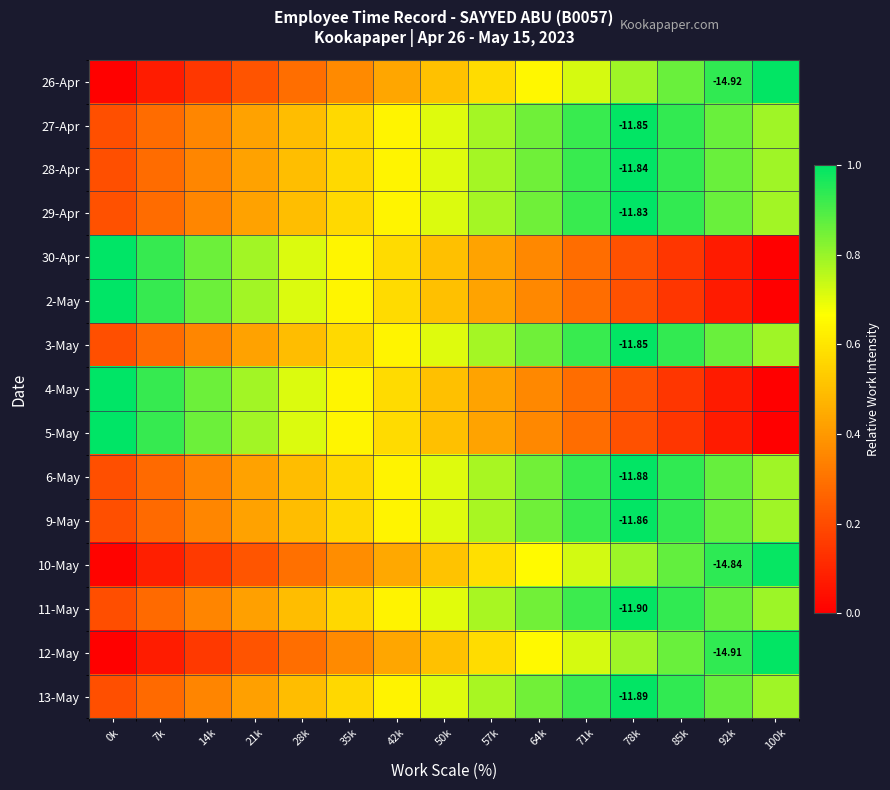

What is the total value across all series at 14k?

6.7